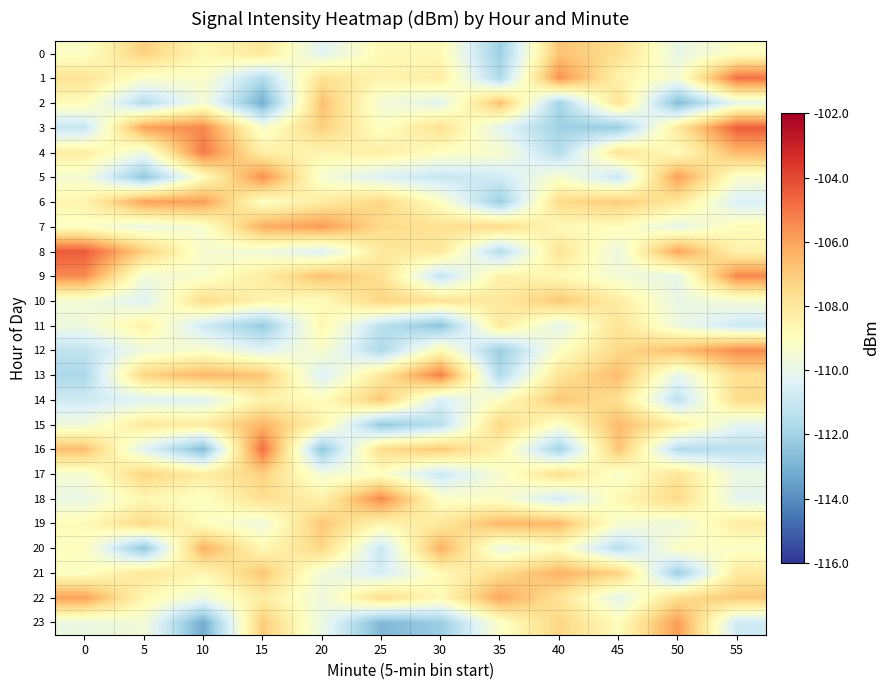

Reading left to right, extract all data points from this chart.

0: 0=-109.2	5=-107.1	10=-108.7	15=-108.0	20=-110.3	25=-108.8	30=-108.8	35=-112.1	40=-106.8	45=-107.6	50=-110.0	55=-109.1
1: 0=-107.8	5=-109.3	10=-109.2	15=-111.5	20=-107.7	25=-108.5	30=-108.2	35=-111.7	40=-105.6	45=-108.5	50=-109.5	55=-104.9
2: 0=-108.8	5=-111.5	10=-109.5	15=-113.2	20=-106.7	25=-109.6	30=-110.2	35=-106.7	40=-111.9	45=-107.7	50=-112.7	55=-110.0
3: 0=-111.1	5=-106.0	10=-105.4	15=-109.4	20=-107.1	25=-109.1	30=-107.7	35=-110.2	40=-112.0	45=-112.2	50=-108.0	55=-104.4
4: 0=-108.2	5=-109.8	10=-105.1	15=-108.3	20=-108.6	25=-108.3	30=-109.0	35=-109.4	40=-111.5	45=-107.8	50=-108.9	55=-106.5
5: 0=-109.5	5=-112.4	10=-109.0	15=-105.5	20=-109.5	25=-110.5	30=-111.1	35=-110.8	40=-109.3	45=-111.0	50=-105.9	55=-109.3
6: 0=-108.6	5=-106.0	10=-105.9	15=-109.2	20=-108.1	25=-107.3	30=-109.1	35=-112.2	40=-107.5	45=-107.0	50=-108.0	55=-110.5
7: 0=-109.1	5=-109.9	10=-109.3	15=-106.3	20=-105.8	25=-107.5	30=-107.7	35=-107.5	40=-108.8	45=-108.9	50=-110.1	55=-108.9
8: 0=-104.4	5=-107.1	10=-109.4	15=-109.7	20=-110.4	25=-108.0	30=-108.0	35=-111.5	40=-107.8	45=-109.9	50=-106.0	55=-108.5
9: 0=-105.5	5=-109.6	10=-109.3	15=-108.2	20=-106.7	25=-107.7	30=-111.1	35=-108.4	40=-108.7	45=-109.6	50=-110.0	55=-105.4
10: 0=-109.5	5=-110.4	10=-107.5	15=-108.5	20=-108.9	25=-107.3	30=-107.8	35=-108.1	40=-106.9	45=-108.2	50=-109.9	55=-109.5
11: 0=-109.8	5=-108.4	10=-110.8	15=-112.3	20=-108.6	25=-111.3	30=-112.5	35=-108.0	40=-110.1	45=-107.8	50=-109.8	55=-110.9
12: 0=-111.1	5=-109.7	10=-109.3	15=-110.3	20=-109.3	25=-111.7	30=-108.7	35=-112.2	40=-109.1	45=-107.4	50=-106.7	55=-105.5
13: 0=-111.7	5=-107.3	10=-106.4	15=-106.9	20=-110.5	25=-108.0	30=-105.2	35=-111.6	40=-107.8	45=-106.6	50=-110.1	55=-107.6
14: 0=-110.8	5=-110.3	10=-110.3	15=-108.4	20=-108.9	25=-106.9	30=-110.6	35=-109.0	40=-106.9	45=-107.7	50=-111.3	55=-107.5
15: 0=-109.7	5=-108.0	10=-108.2	15=-106.4	20=-108.5	25=-112.3	30=-111.4	35=-107.4	40=-109.3	45=-106.6	50=-108.2	55=-110.2
16: 0=-106.7	5=-110.3	10=-112.7	15=-104.8	20=-112.4	25=-107.5	30=-107.0	35=-108.5	40=-112.0	45=-106.8	50=-111.5	55=-111.3
17: 0=-109.5	5=-107.2	10=-108.2	15=-107.2	20=-109.6	25=-109.1	30=-110.9	35=-109.4	40=-107.6	45=-109.3	50=-107.8	55=-109.9
18: 0=-109.9	5=-108.7	10=-109.1	15=-107.6	20=-108.4	25=-105.4	30=-109.2	35=-109.2	40=-110.8	45=-108.7	50=-107.4	55=-110.2
19: 0=-108.9	5=-107.4	10=-109.0	15=-109.8	20=-106.9	25=-108.6	30=-108.0	35=-106.5	40=-106.6	45=-109.4	50=-109.8	55=-108.2
20: 0=-109.0	5=-112.4	10=-106.3	15=-108.7	20=-107.3	25=-111.0	30=-106.3	35=-109.9	40=-109.0	45=-111.5	50=-109.1	55=-109.2
21: 0=-109.1	5=-107.9	10=-108.6	15=-106.9	20=-109.7	25=-110.7	30=-108.8	35=-107.6	40=-106.4	45=-107.2	50=-112.1	55=-108.0
22: 0=-106.0	5=-108.6	10=-109.8	15=-108.2	20=-109.7	25=-107.5	30=-108.8	35=-106.1	40=-107.8	45=-110.1	50=-107.6	55=-107.0
23: 0=-109.9	5=-109.6	10=-113.2	15=-107.0	20=-109.9	25=-112.8	30=-112.2	35=-109.2	40=-107.3	45=-108.9	50=-105.9	55=-110.8